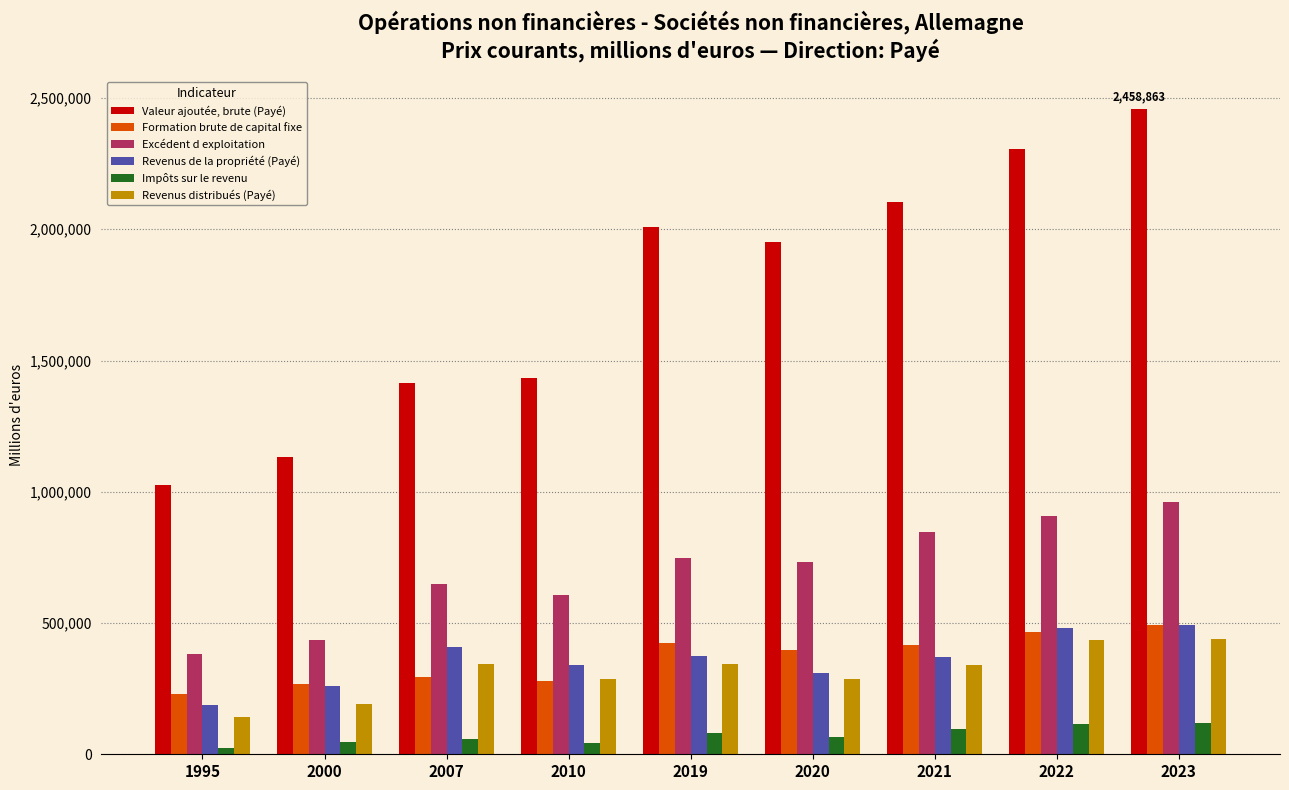

The value of Revenus distribués (Payé) at 2007 is 344336. True or false?

True